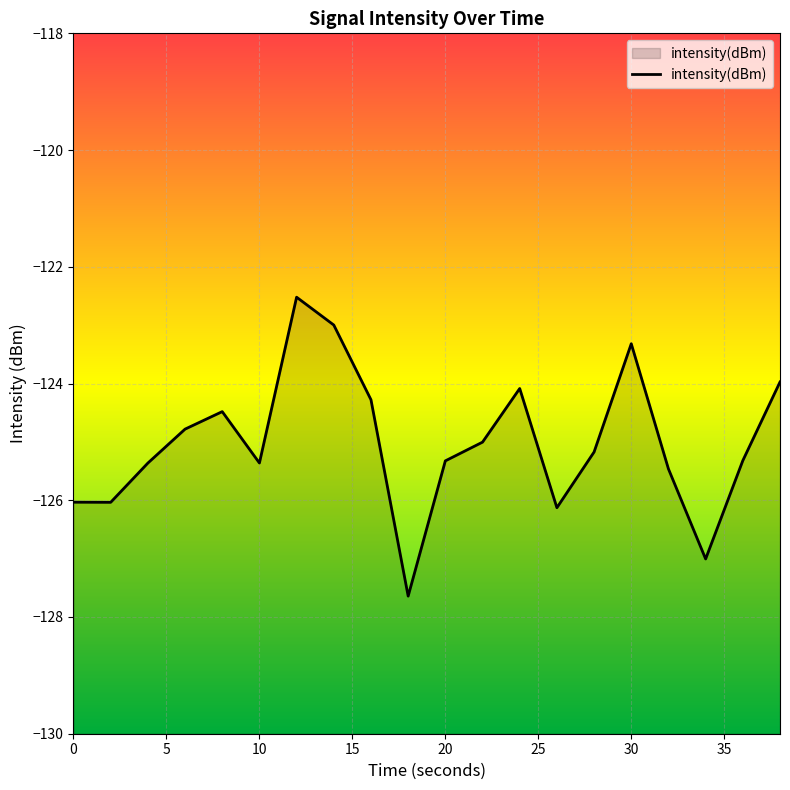

What is the maximum value shown in the chart?

-122.5